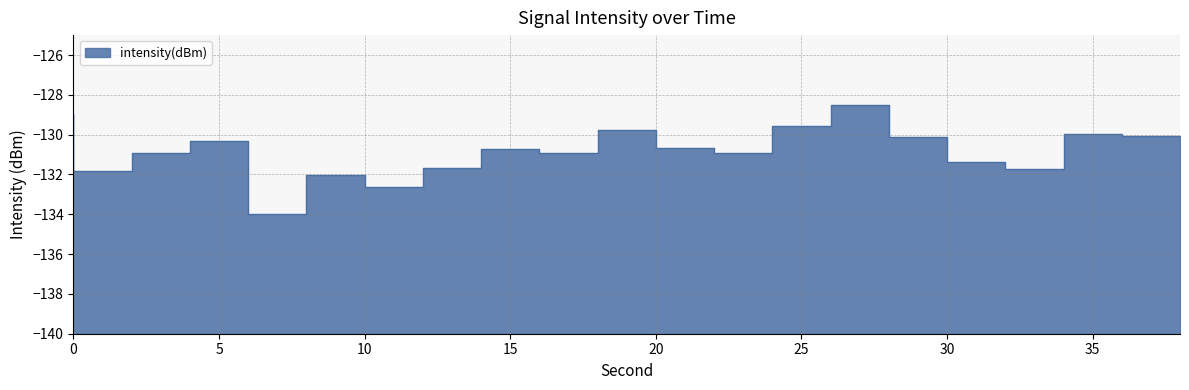

What is the difference between the second highest and minimum values?

5.0